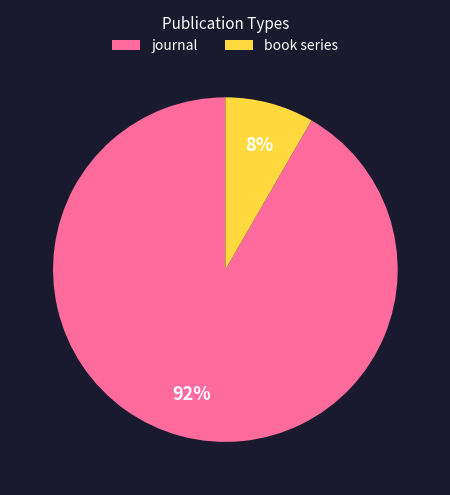

Rank the categories by value from highest to lowest.

journal, book series